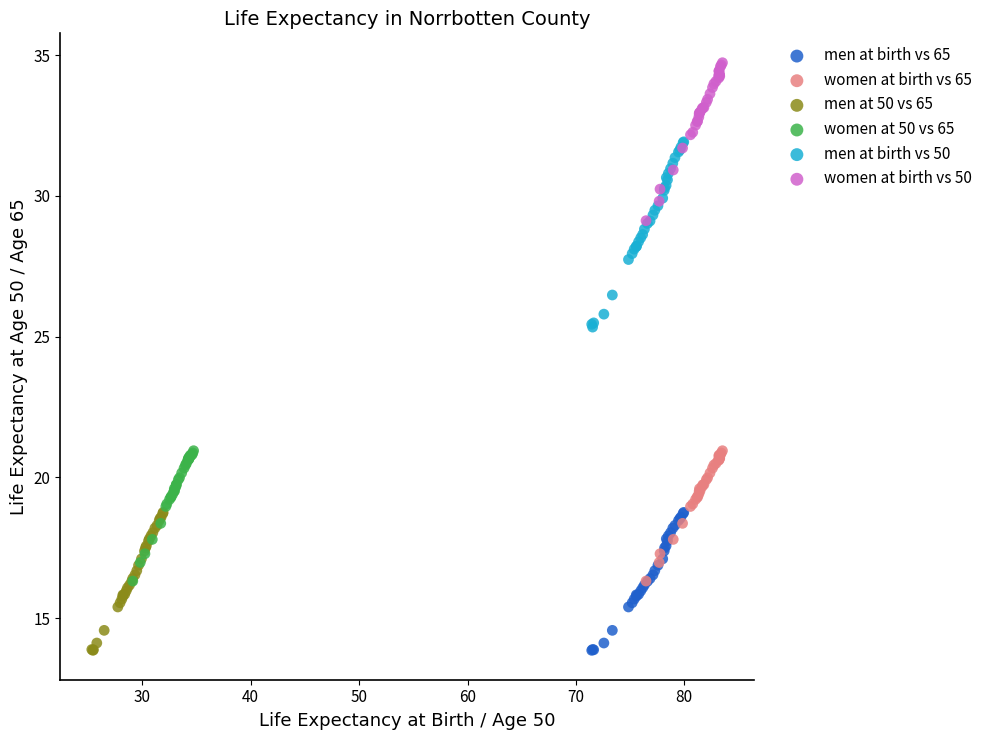

Which series has the largest Y range (max minus min)?

men at birth vs 50